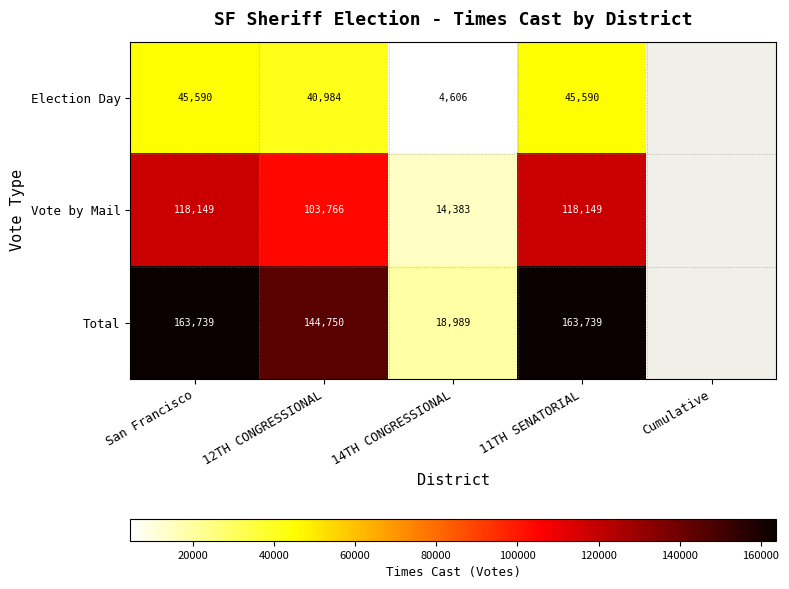

What is the difference between the Vote by Mail values at 12TH CONGRESSIONAL and 14TH CONGRESSIONAL?

89383